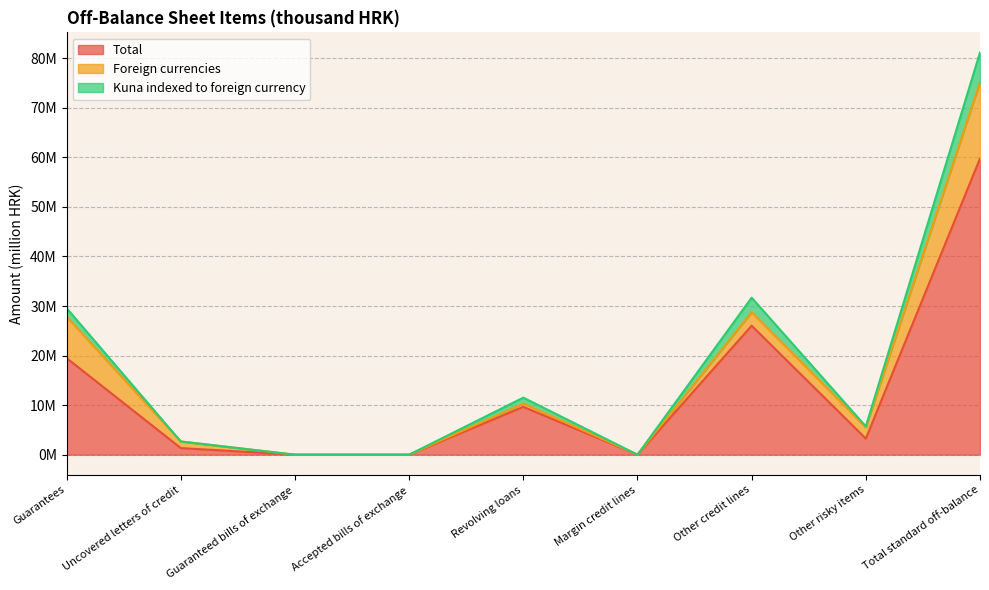

What are all the series names shown in the legend?

Total, Foreign currencies, Kuna indexed to foreign currency